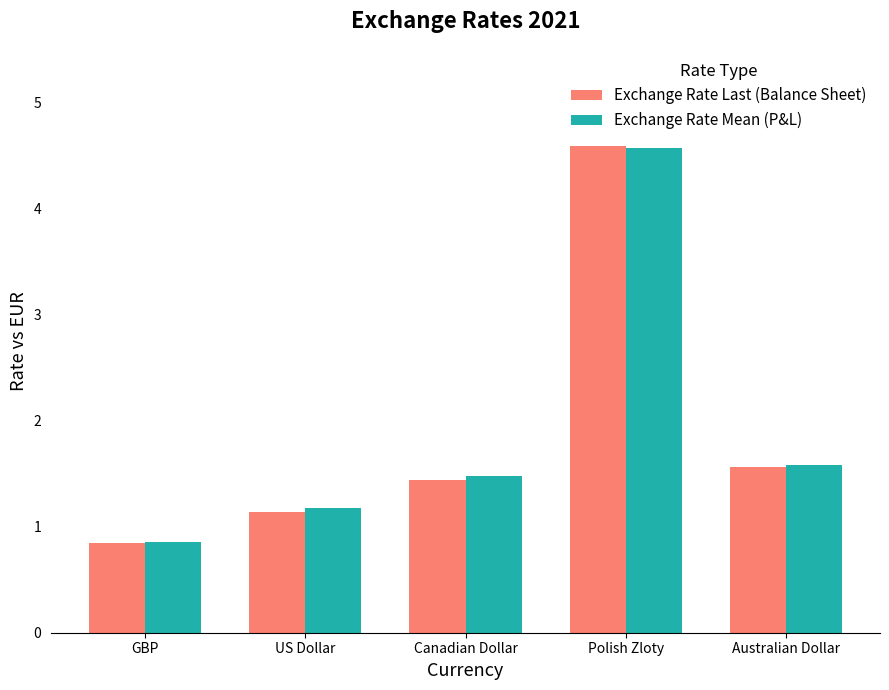

At which label does Exchange Rate Last (Balance Sheet) reach its minimum?

GBP